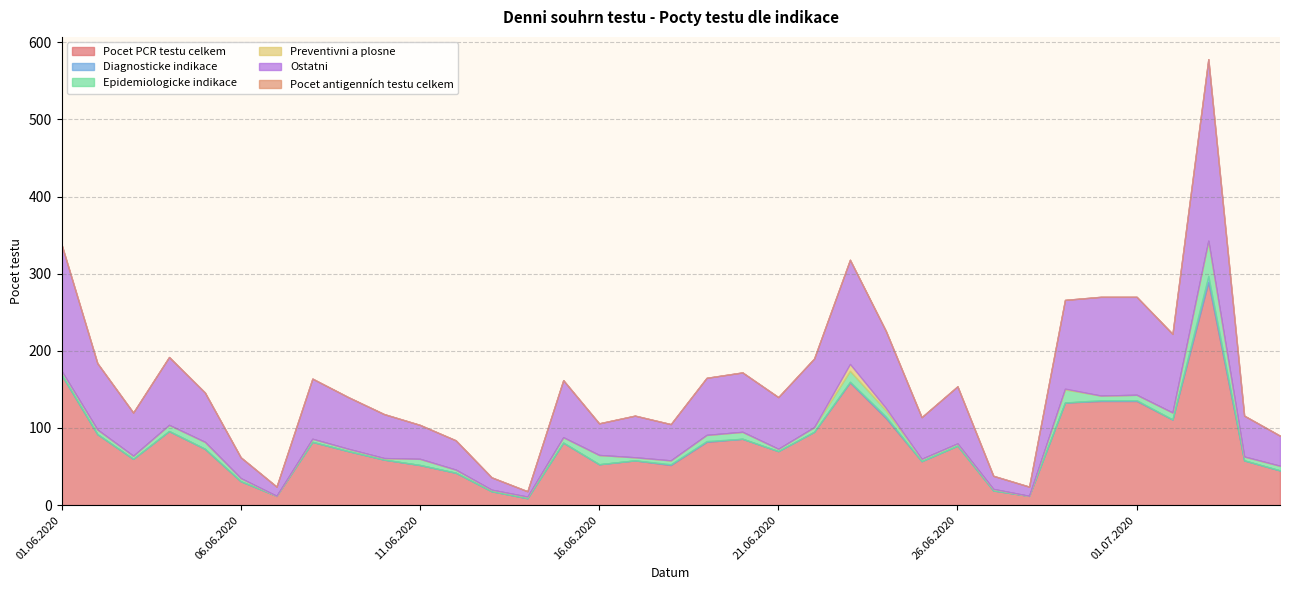

At which category does the chart reach its minimum across all series?

01.06.2020